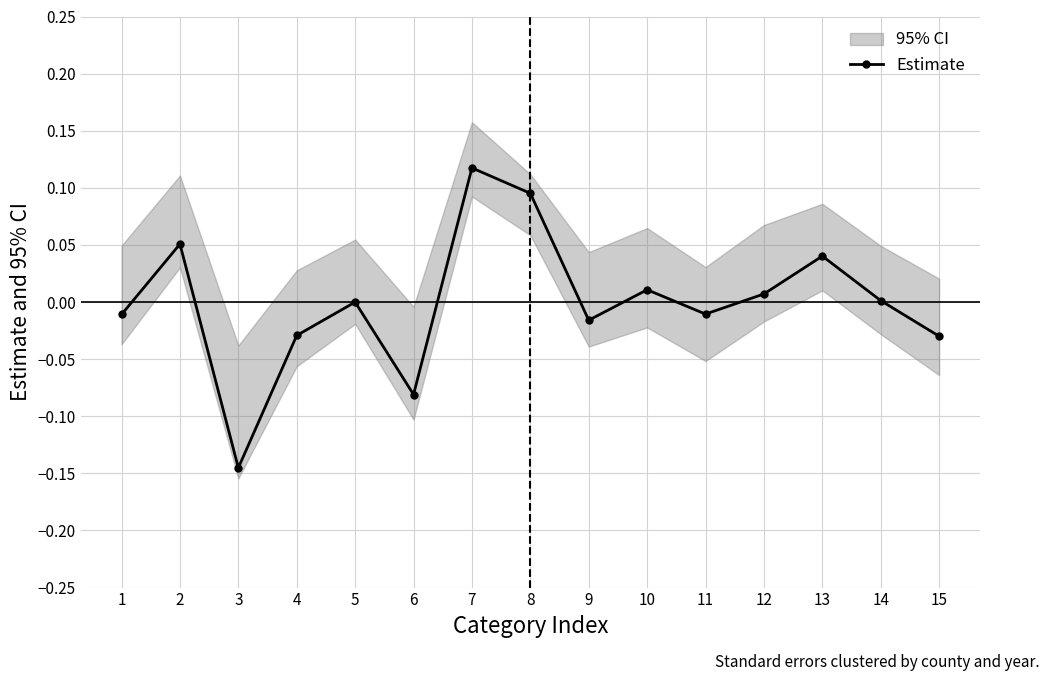

What is the approximate value at 3?

-0.1